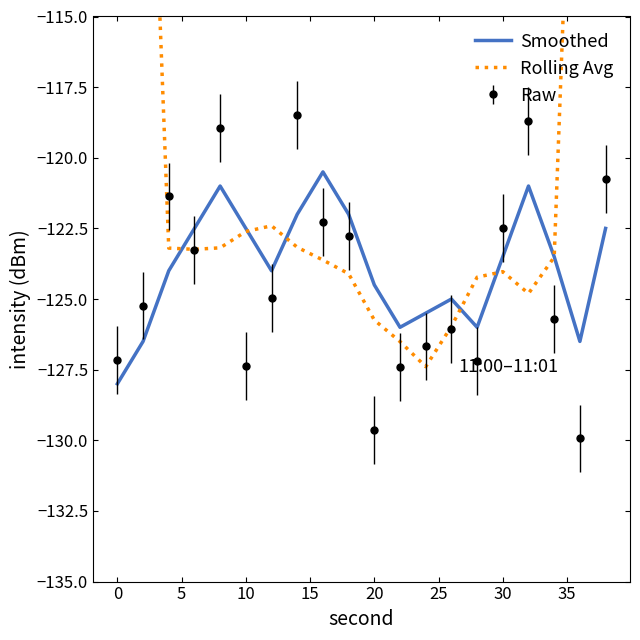

Which series has the largest total across all categories?

Rolling Avg